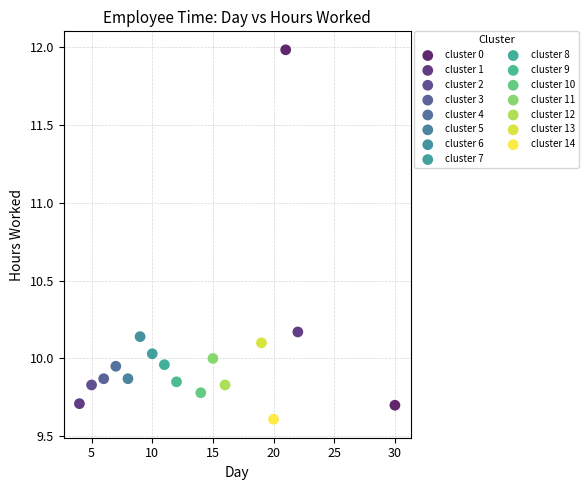

What are all the series names shown in the legend?

cluster 0, cluster 1, cluster 2, cluster 3, cluster 4, cluster 5, cluster 6, cluster 7, cluster 8, cluster 9, cluster 10, cluster 11, cluster 12, cluster 13, cluster 14